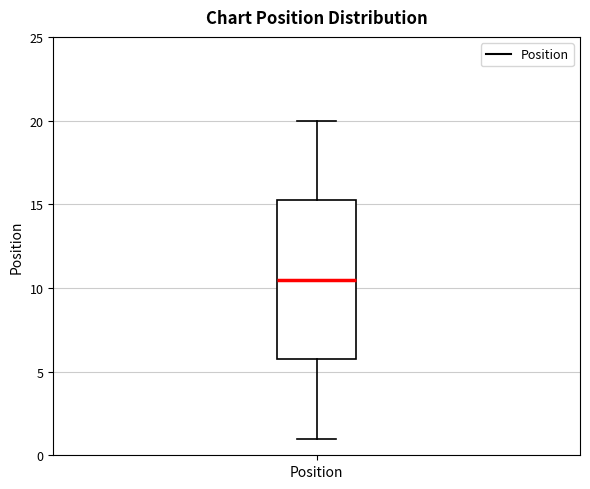

Read this box plot against the y-axis: the position of the median line, the range covered by the box, and the ends of both whiskers. The values are not printed on the chart, so give them approximately, as read against the axis.

median 10.5, box 6.0 to 15.5, whiskers 1.0 to 20.0